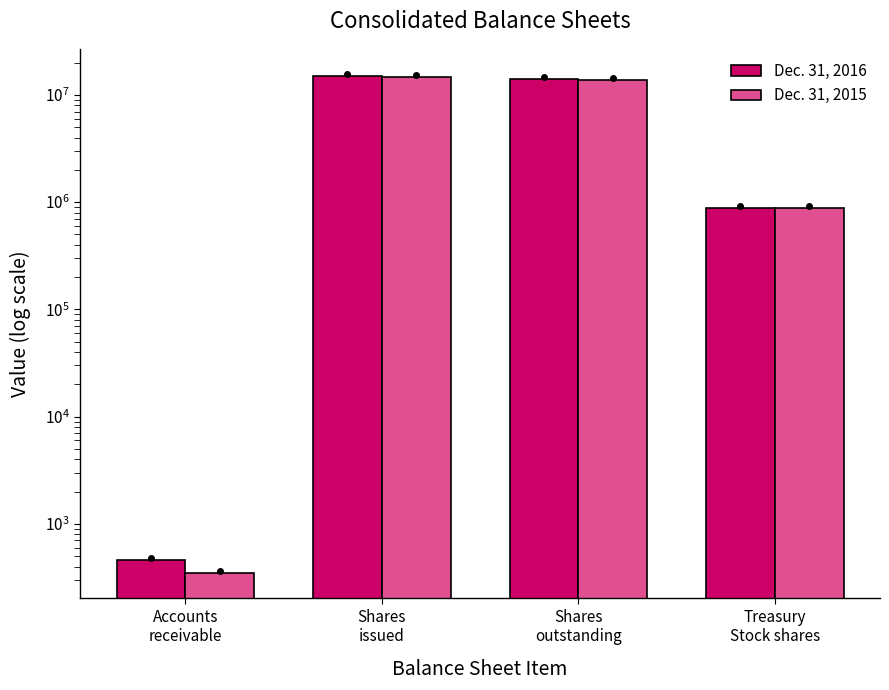

What is the highest value of the Dec. 31, 2016 series?

14987230